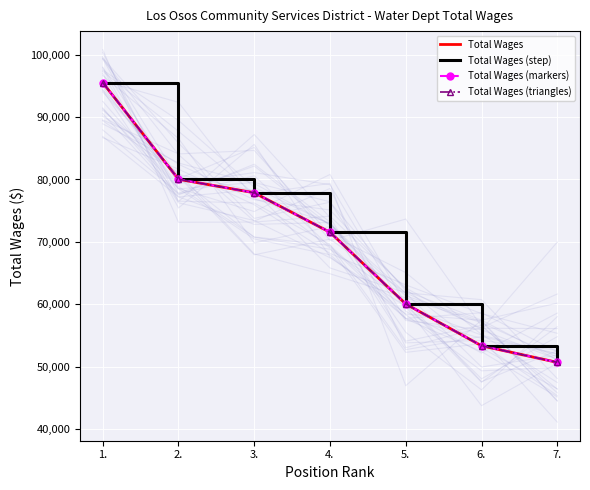

Is the value of Total Wages at 6. greater than the value of Total Wages (triangles) at 2.?

No